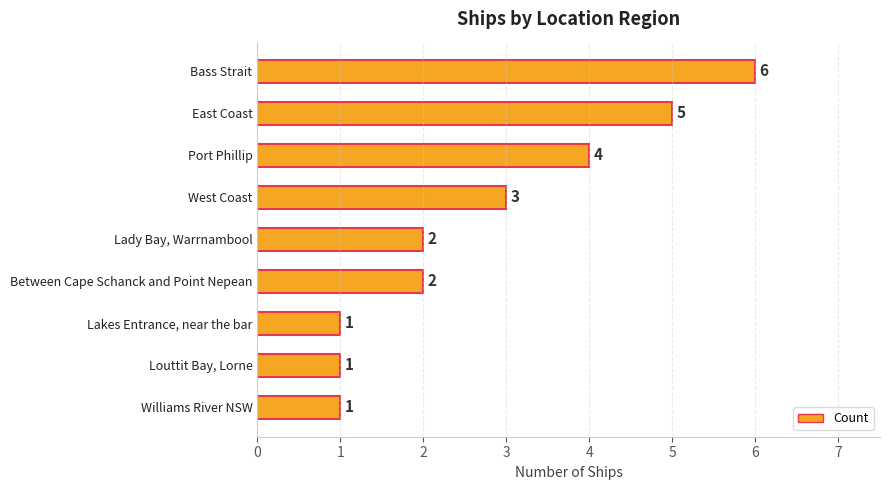

What is the smallest value displayed?

1